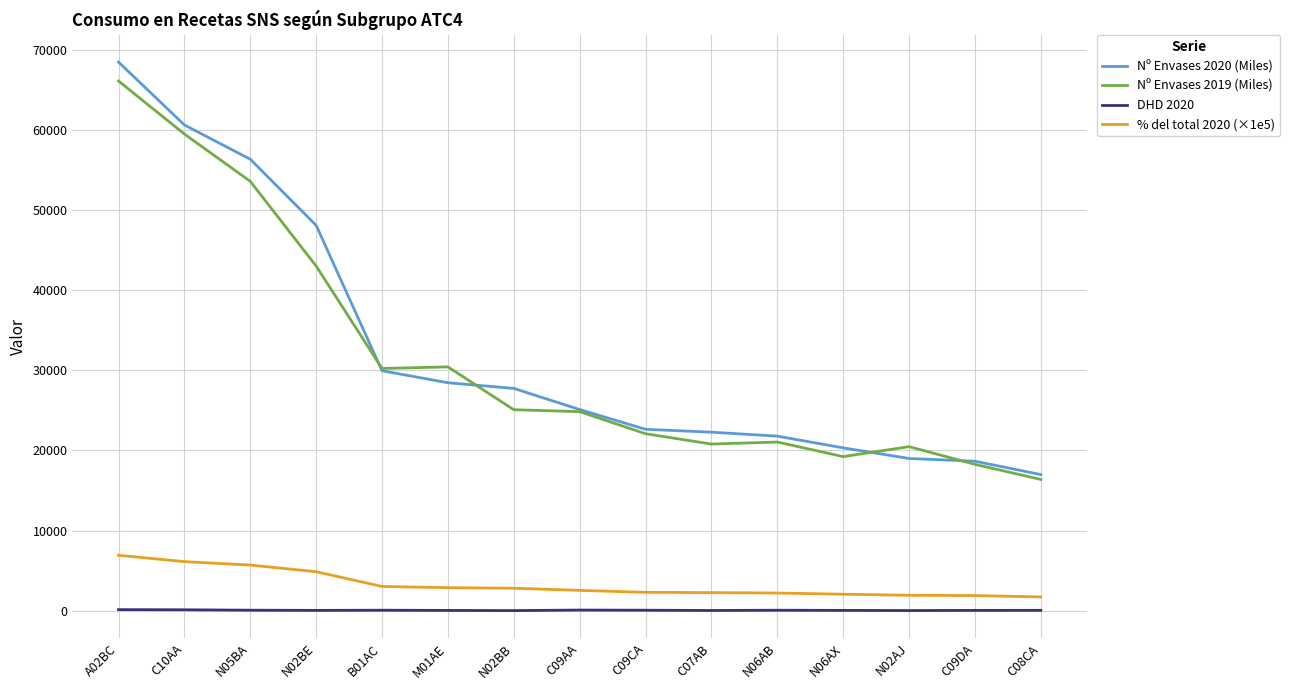

What is the maximum value shown in the chart?

68499.3